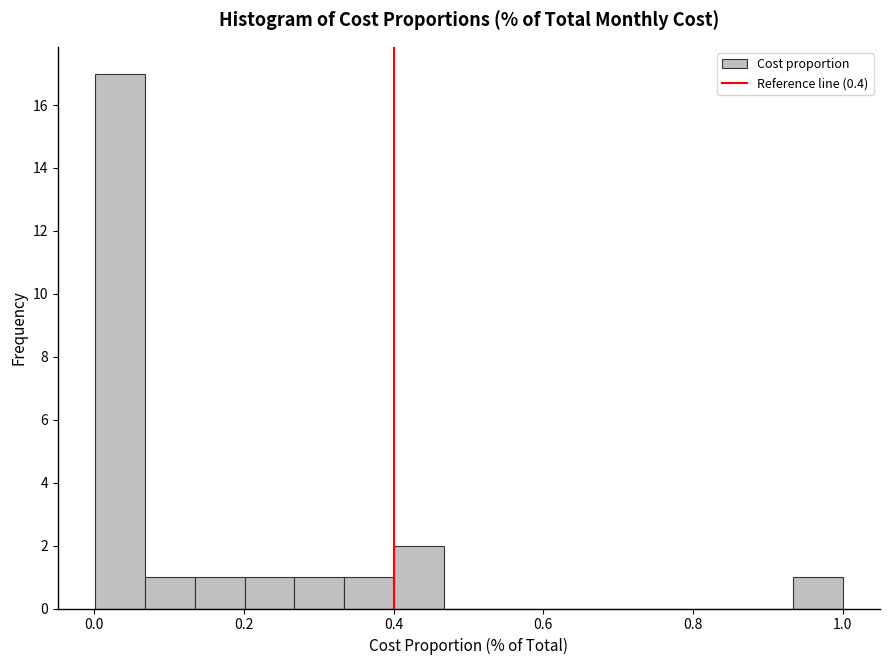

Read against the x-axis, roughly where is the centre of the tallest bar?

0.04